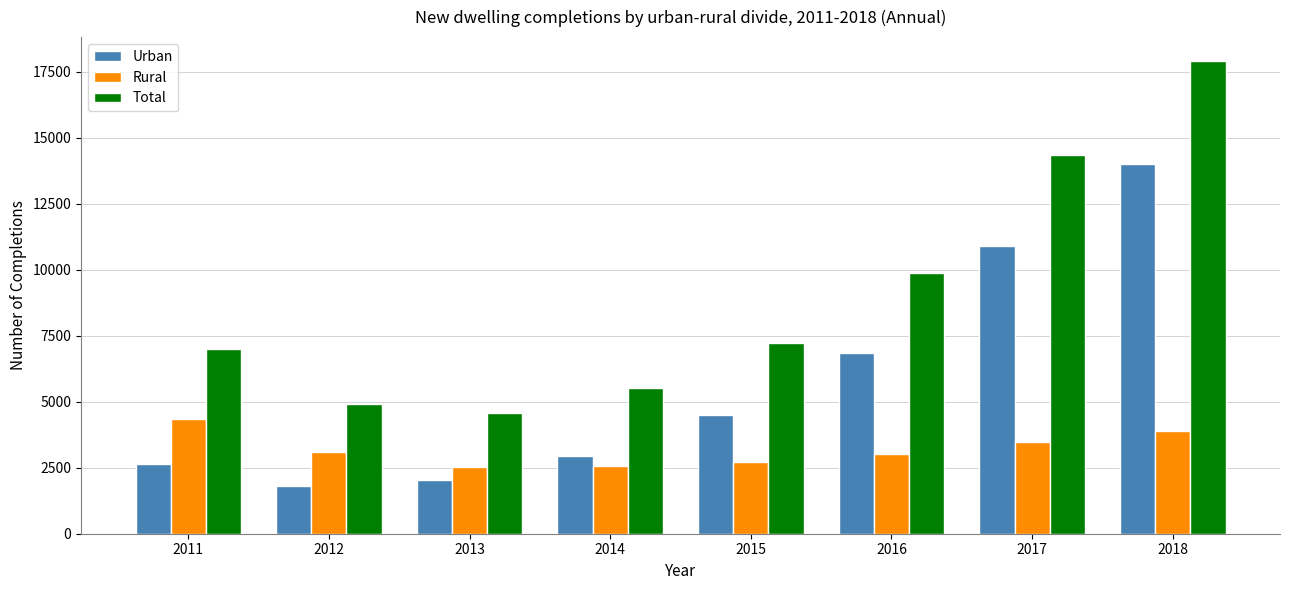

List the series in order of their peak value, highest first.

Total, Urban, Rural